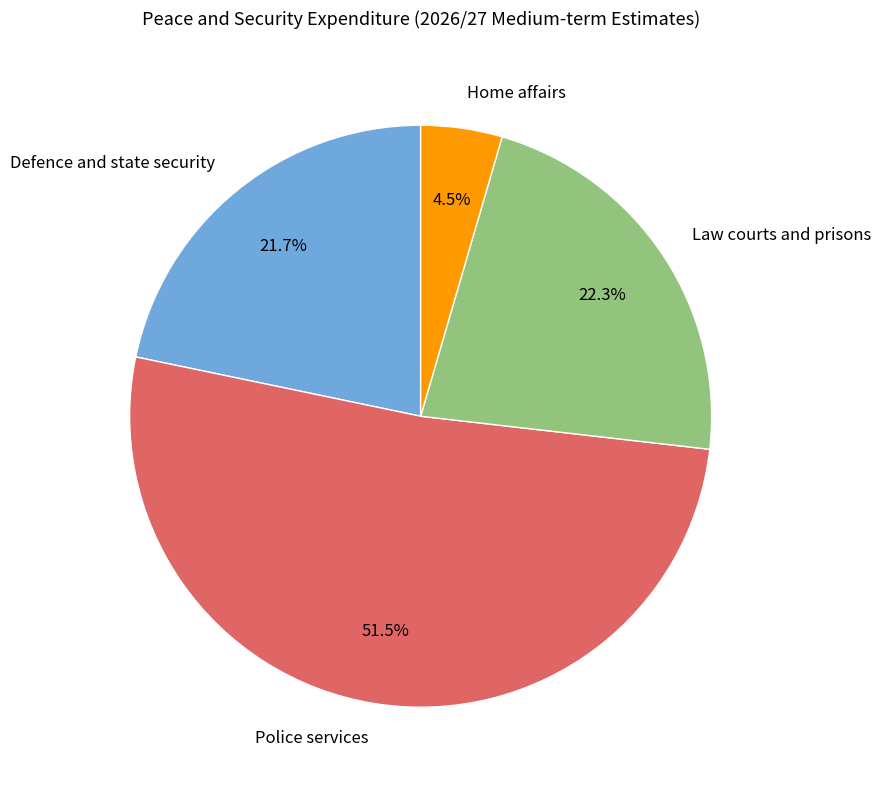

Which category accounts for the majority?

Police services